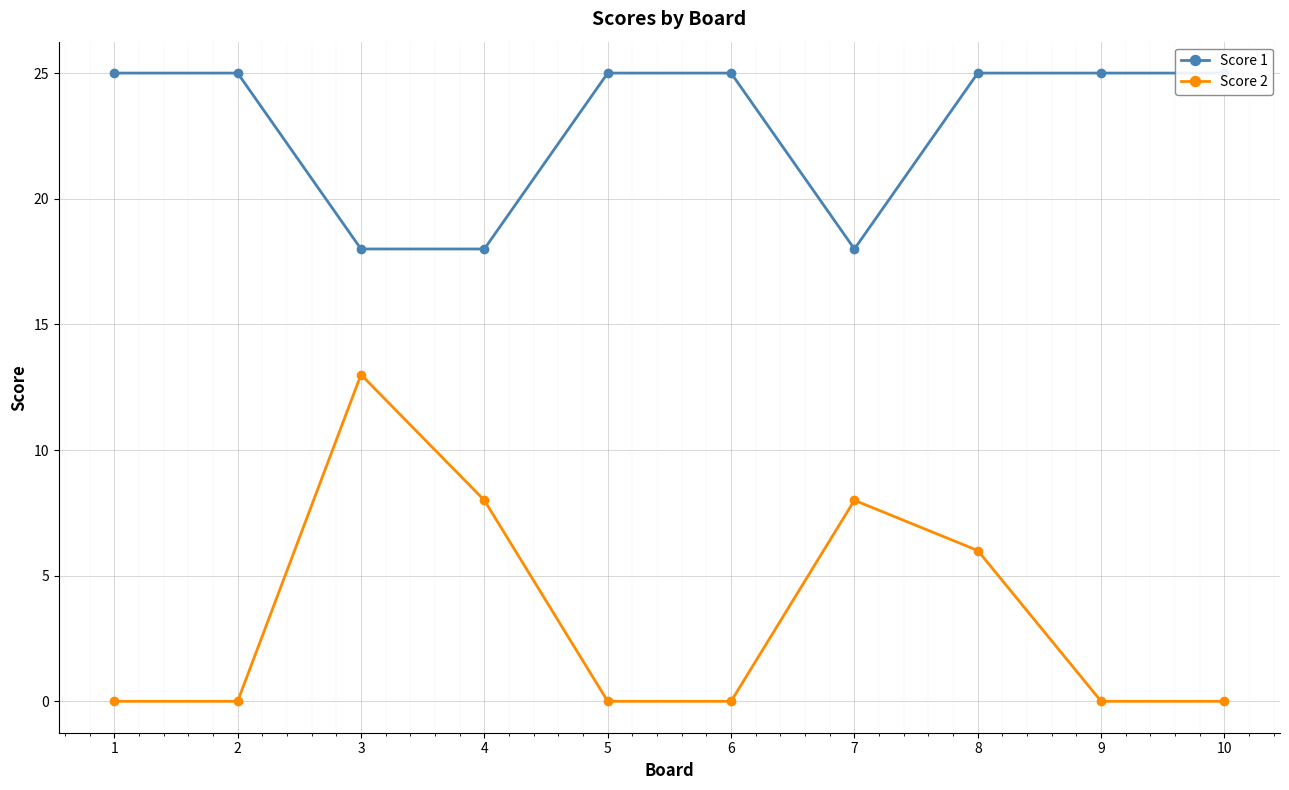

True or false: Score 1 has a value of 7 at 9.

False